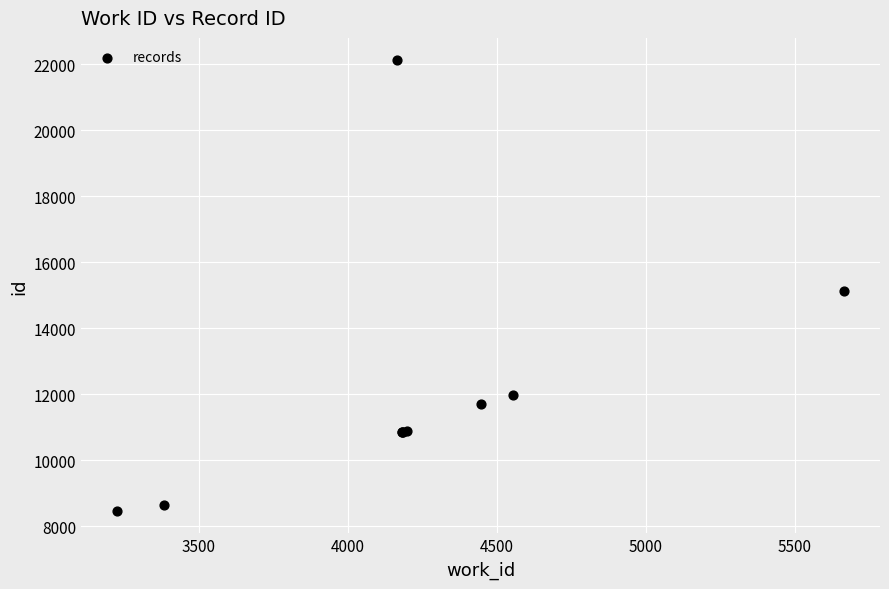

What Y value in the scatter plot is closest to 15294?

15129